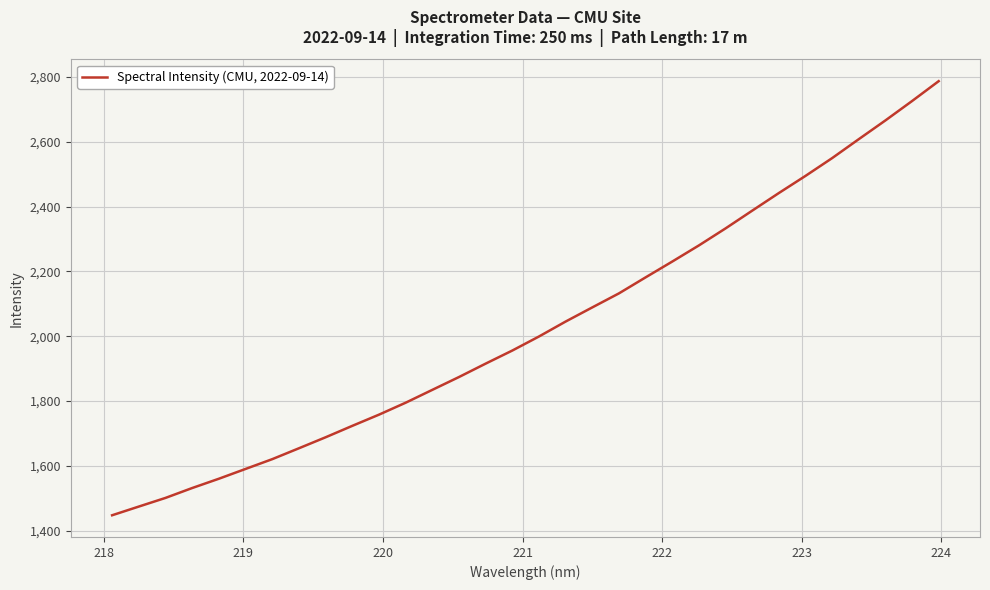

What is the greatest value displayed?

2787.5